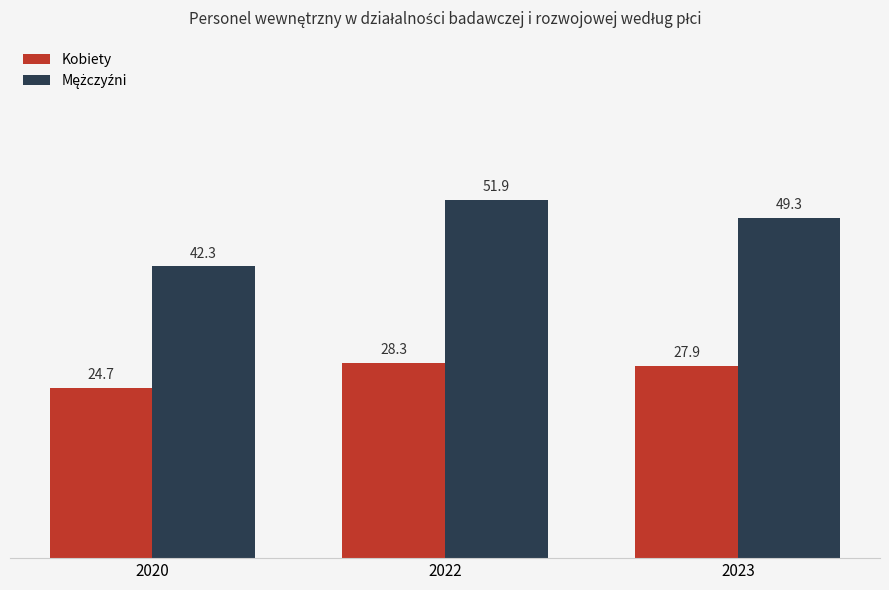

Rank the categories by Kobiety value from highest to lowest.

2022, 2023, 2020